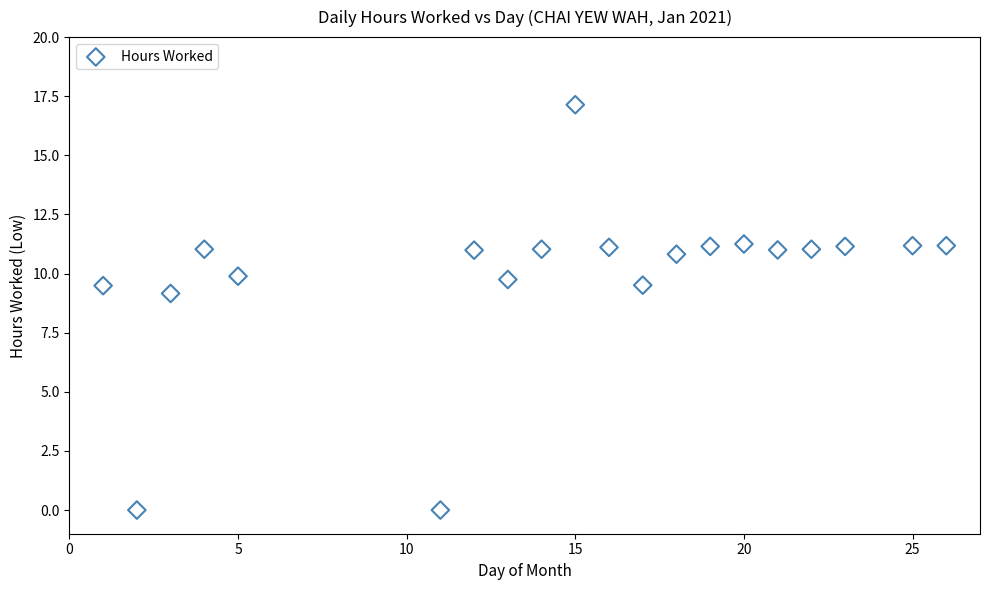

What Y value in the scatter plot is closest to 8?

9.2